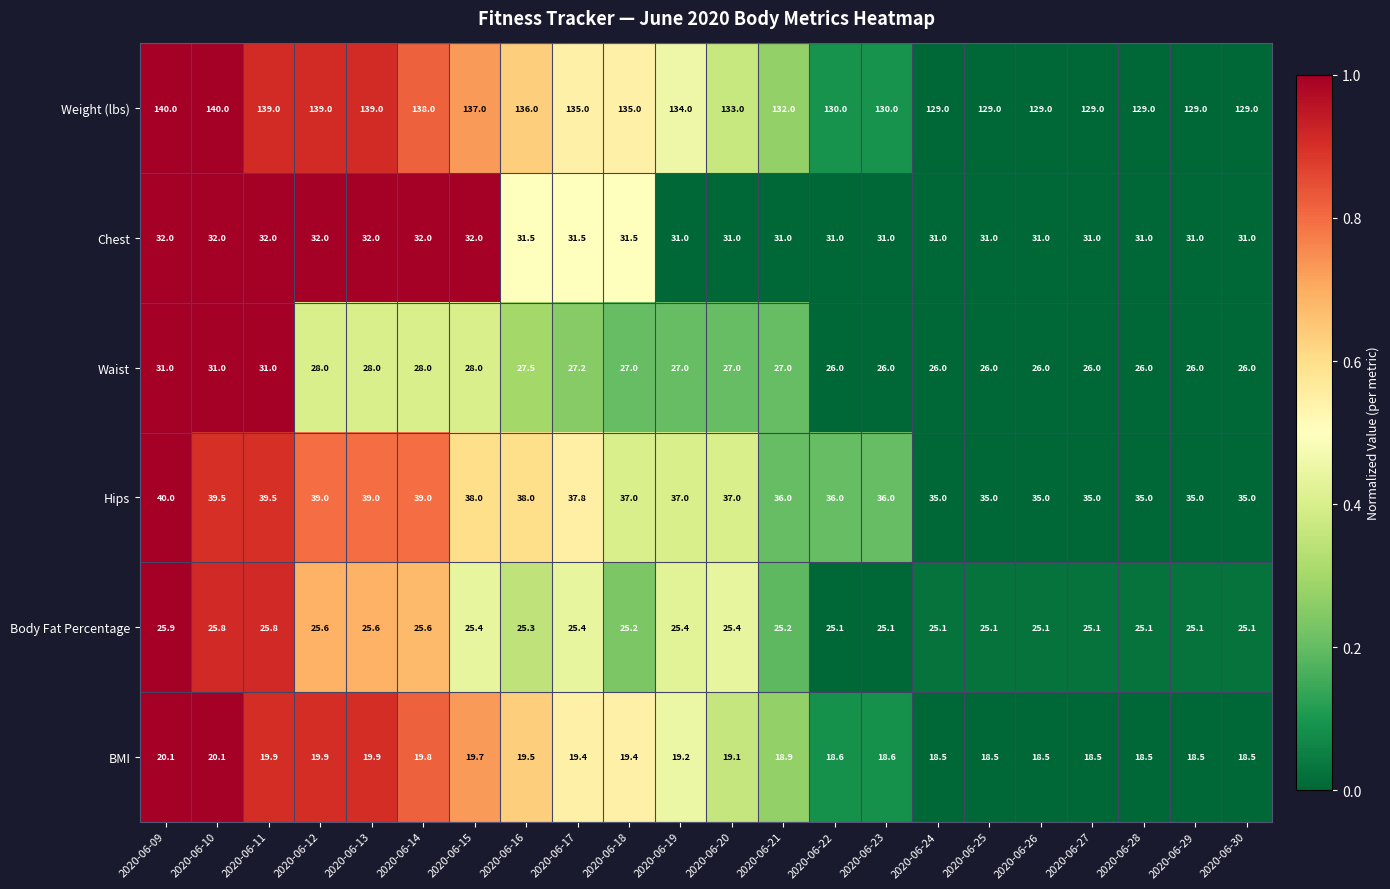

What is the average value of the Weight (lbs) series?

133.6